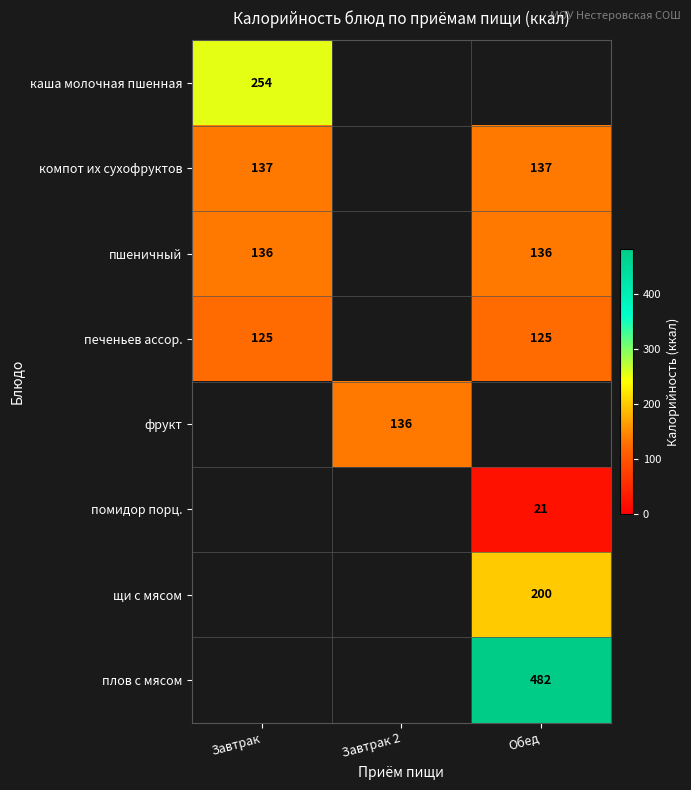

True or false: компот их сухофруктов has a value of 137 at Завтрак.

True